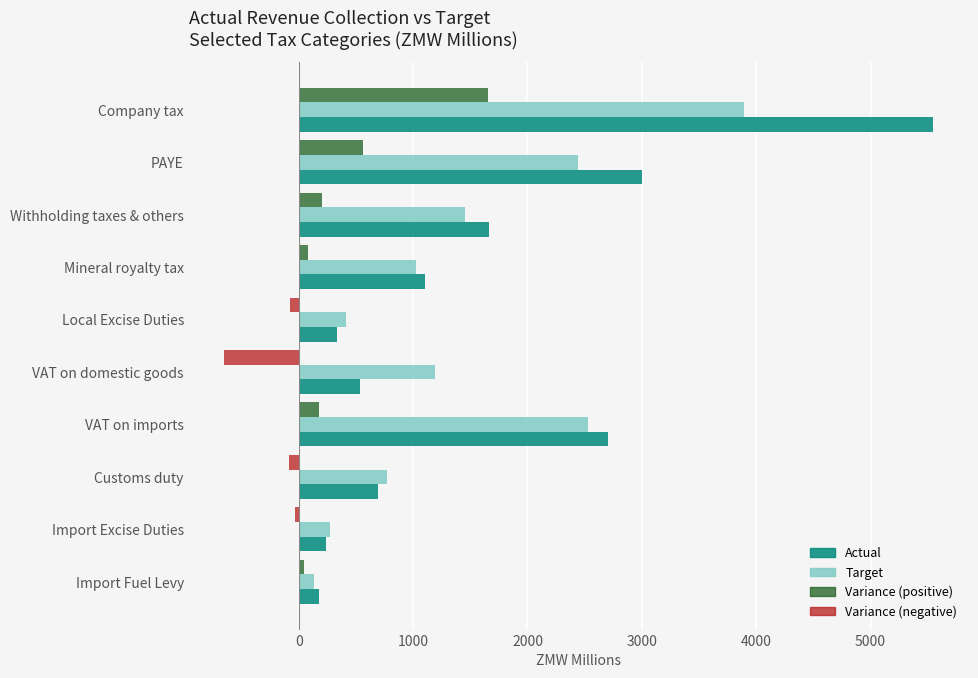

What is the spread (max minus min) of values at PAYE?

2439.9